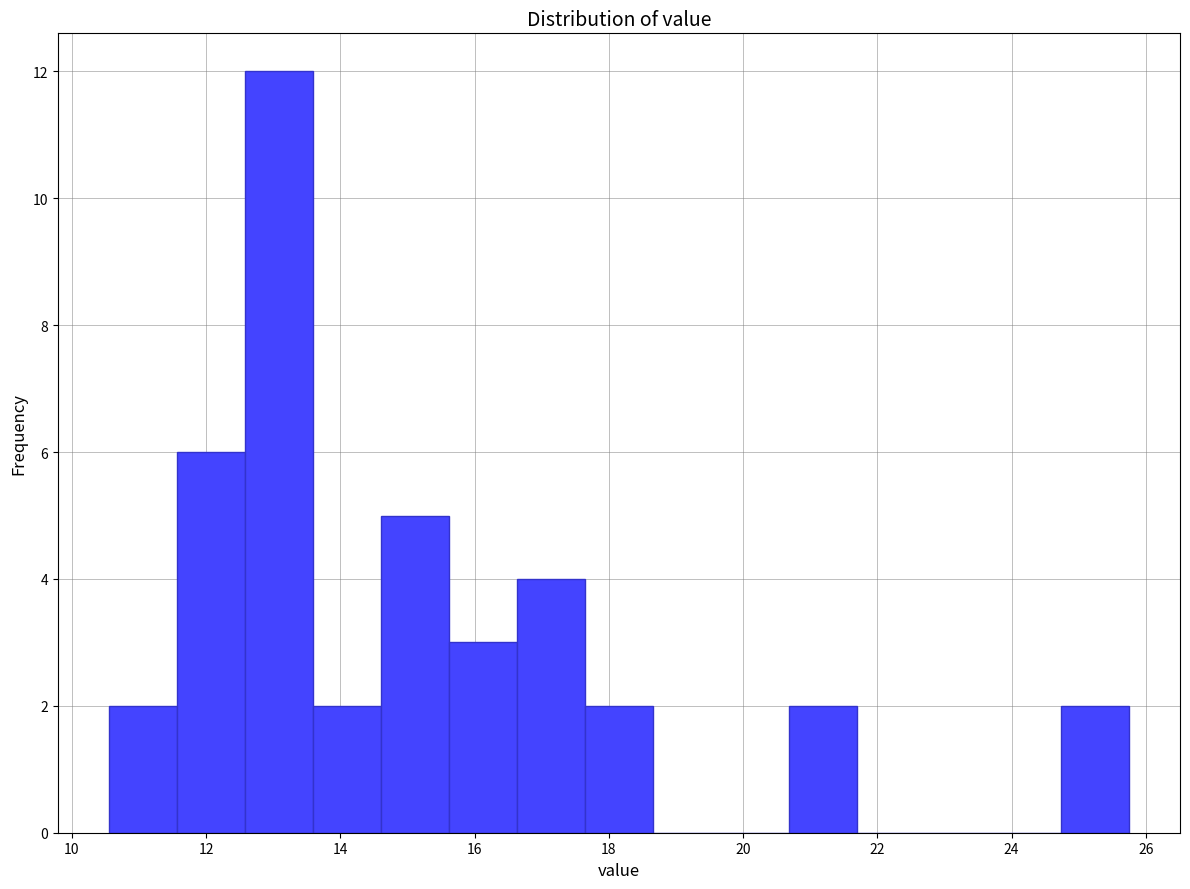

Reading left to right, list every bar in this chart as the range it spans on the x-axis followed by its height. Neither the bar edges nor the heights are printed on the chart, so give them approximately, as read against the axes.

10.6 to 11.6: 2
11.6 to 12.6: 6
12.6 to 13.6: 12
13.6 to 14.6: 2
14.6 to 15.6: 5
15.6 to 16.6: 3
16.6 to 17.6: 4
17.6 to 18.6: 2
18.6 to 19.6: 0
19.6 to 20.6: 0
20.6 to 21.6: 2
21.6 to 22.8: 0
22.8 to 23.8: 0
23.8 to 24.8: 0
24.8 to 25.8: 2